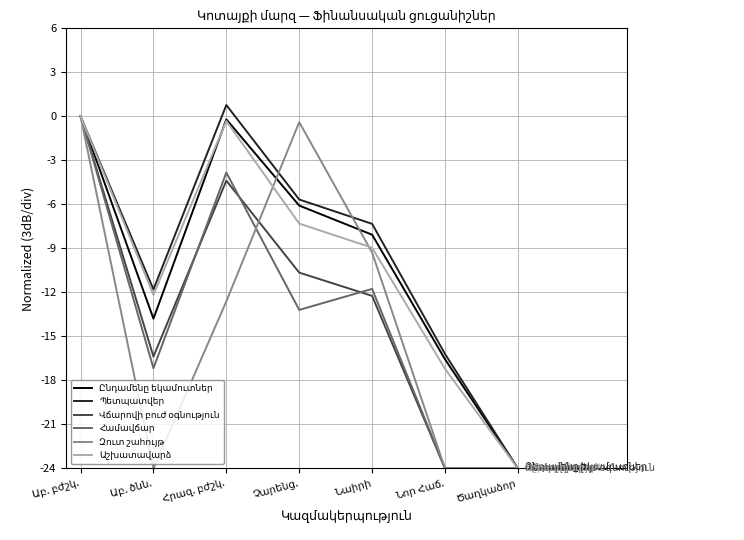

What is the greatest value displayed?

0.8